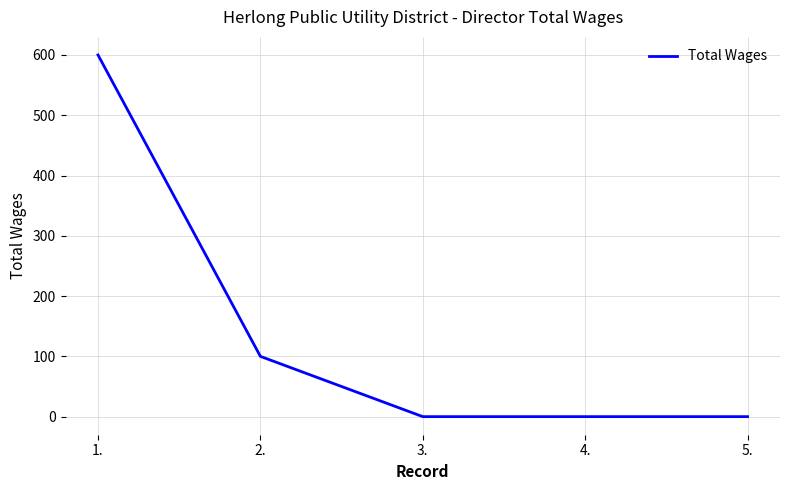

What is the change in value from 1. to 3.?

-600